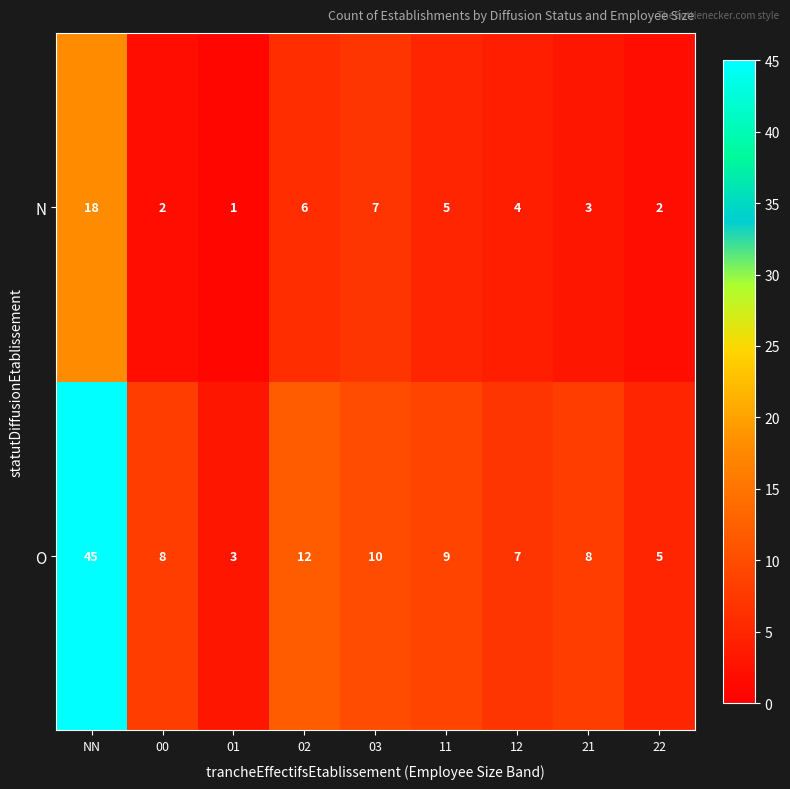

How many data points does each series have?

9